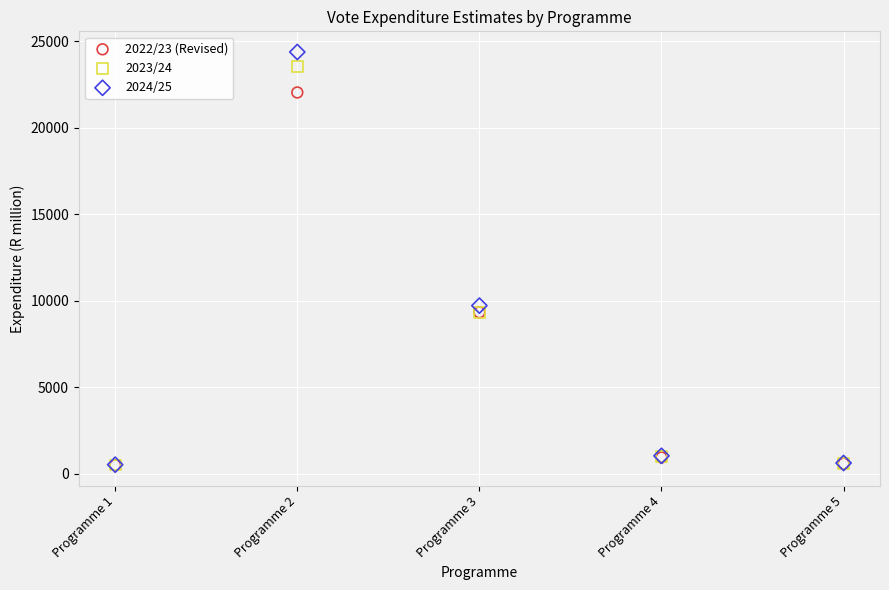

Across all series, what Y value is closest to 12437?

9719.8